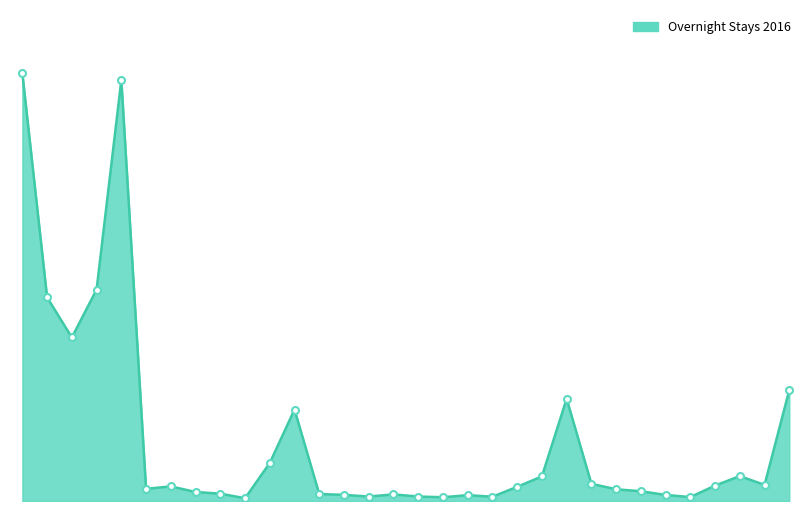

Reading left to right, what are all the values shown in this chart?

374169	178148	143126	185015	368485	10622	12821	7862	6436	2416	33263	80039	6110	5393	3896	5781	3903	3289	5122	3718	12423	21509	89437	15067	10245	8534	5327	3421	13510	21774	14091	97084